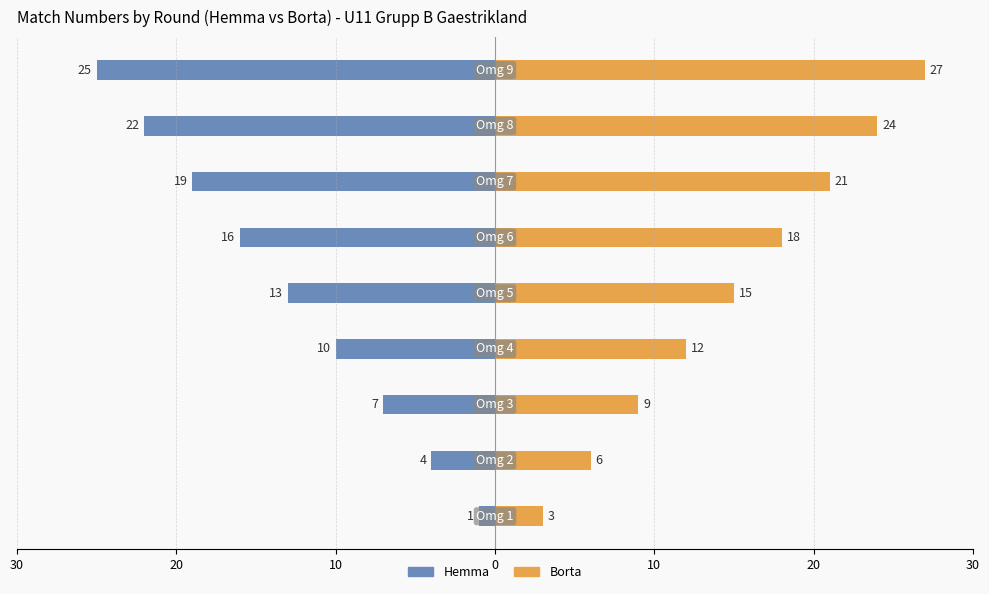

What is the lowest value of the Borta series?

3